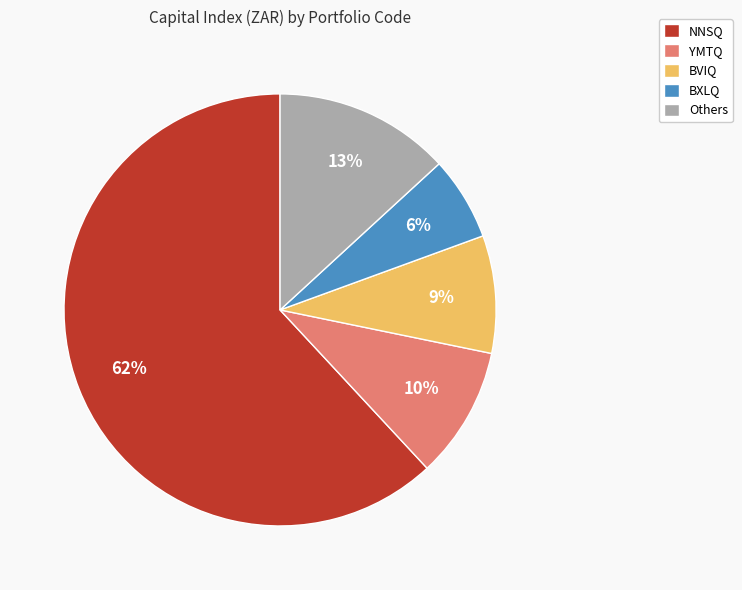

Rank the categories by value from highest to lowest.

NNSQ, Others, YMTQ, BVIQ, BXLQ